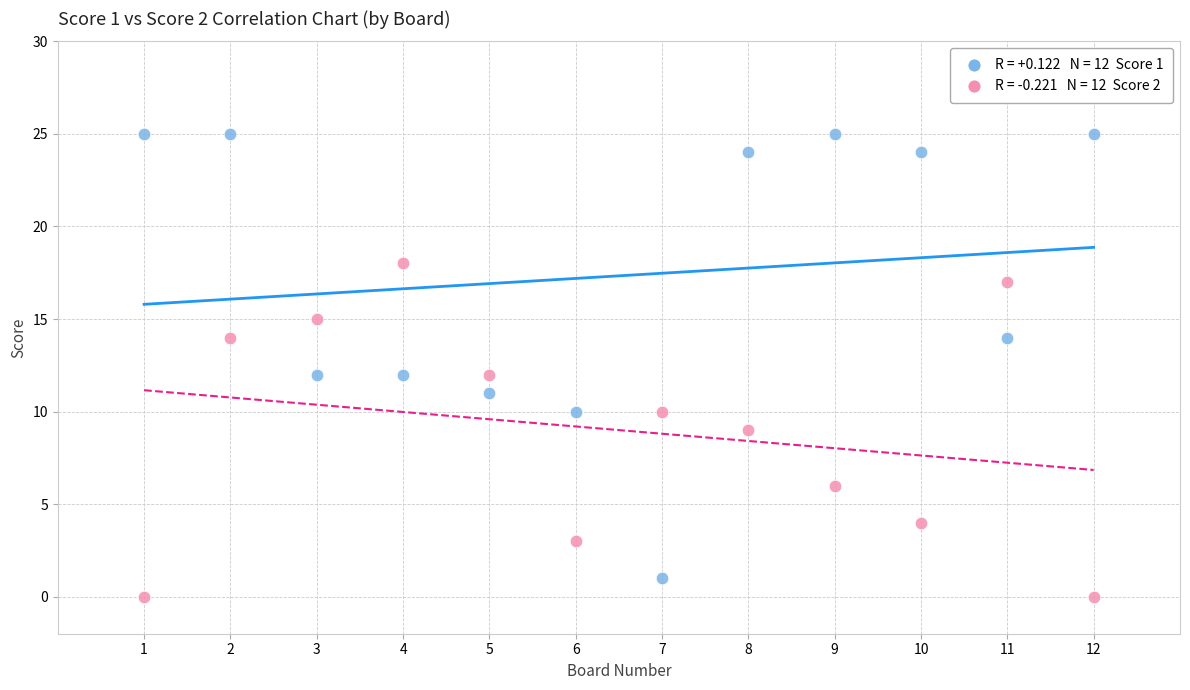

Across all data points, what is the range of Y values (max minus min)?

25